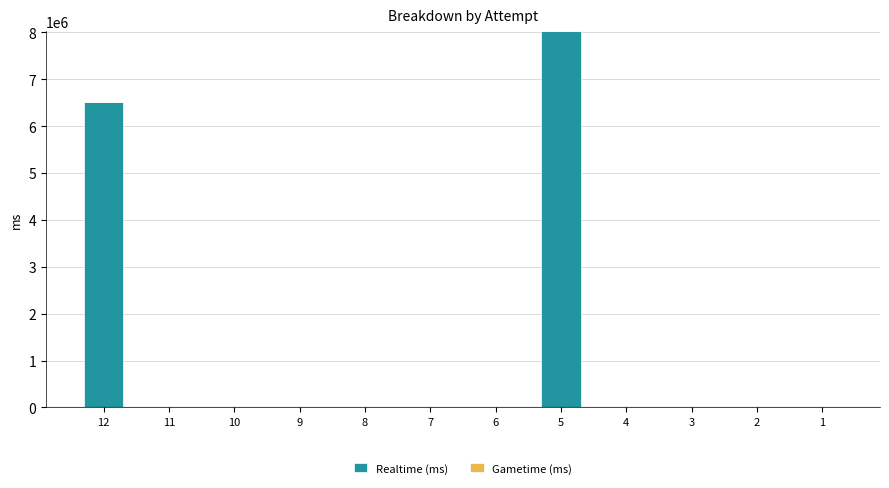

What is the greatest value displayed?

8023415